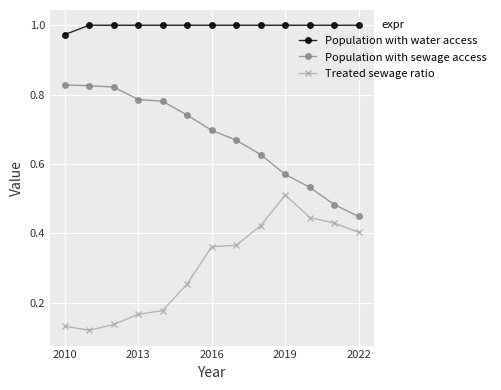

List the series in order of their overall mean, highest first.

Population with water access, Population with sewage access, Treated sewage ratio